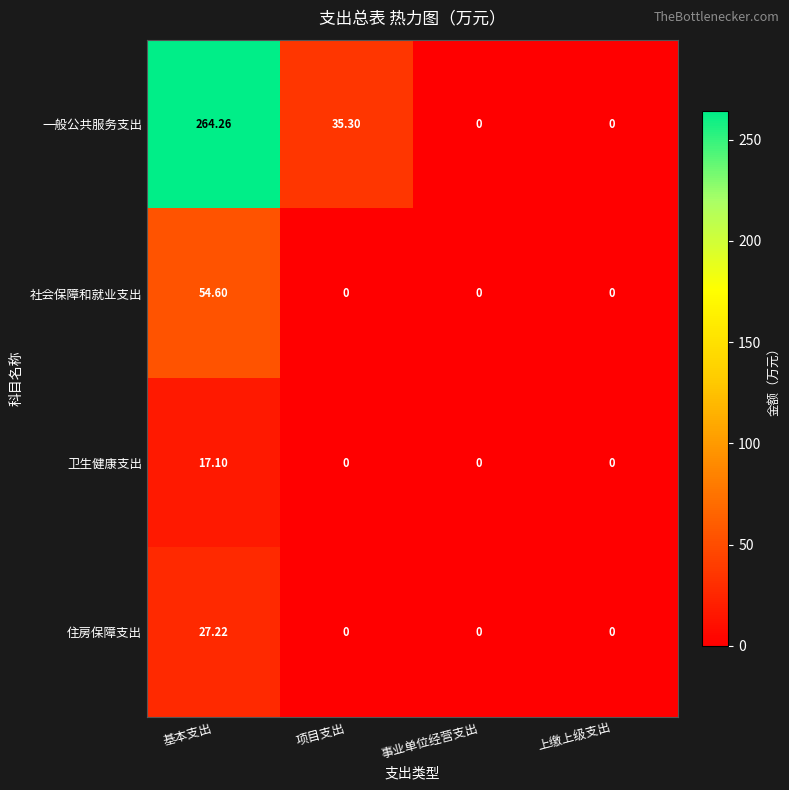

Which category has the highest value in the 一般公共服务支出 series?

基本支出